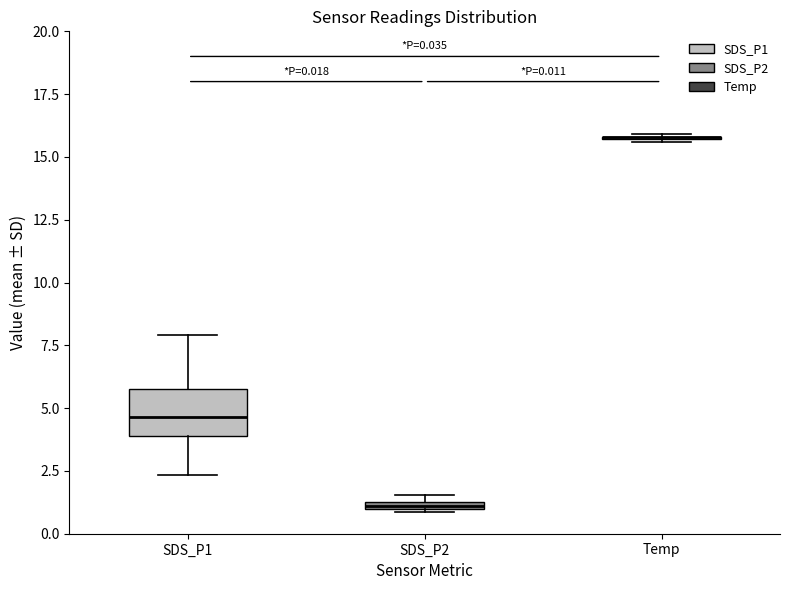

Comparing the boxes themselves (not the whiskers), which one is the tallest?

SDS_P1